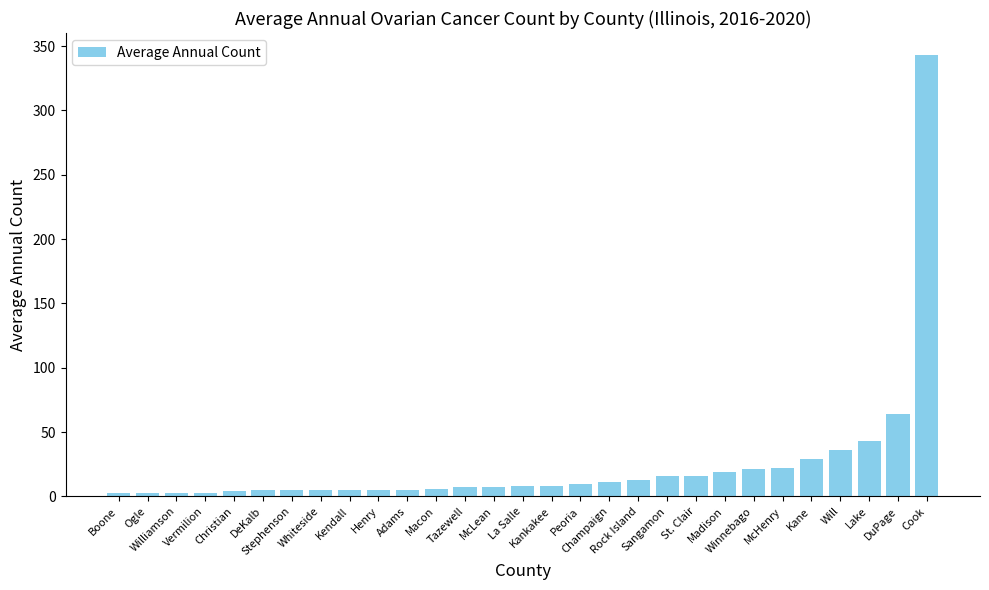

What is the sum of all values?

725